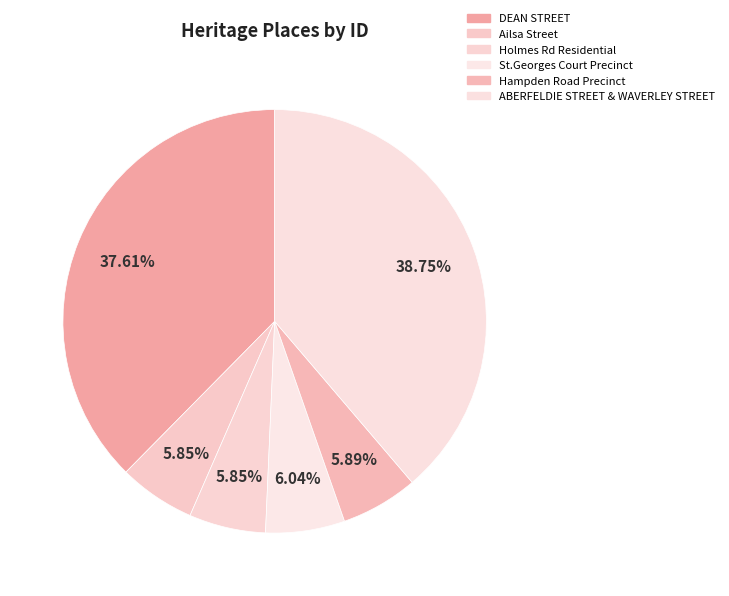

What is the total percentage of Ailsa Street and DEAN STREET?

43.5%